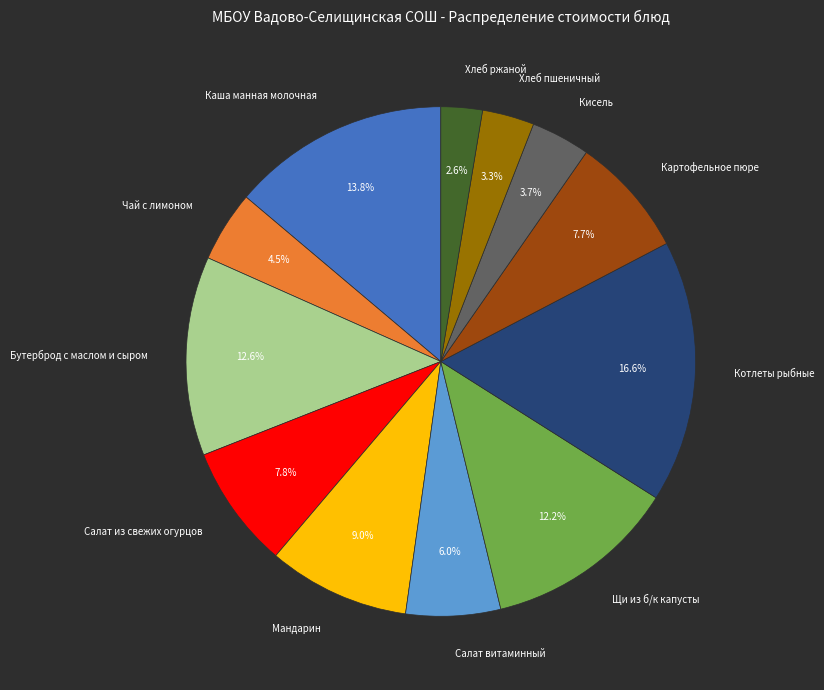

To the nearest percent, what is the difference between the largest and smallest slice percentages?

14%